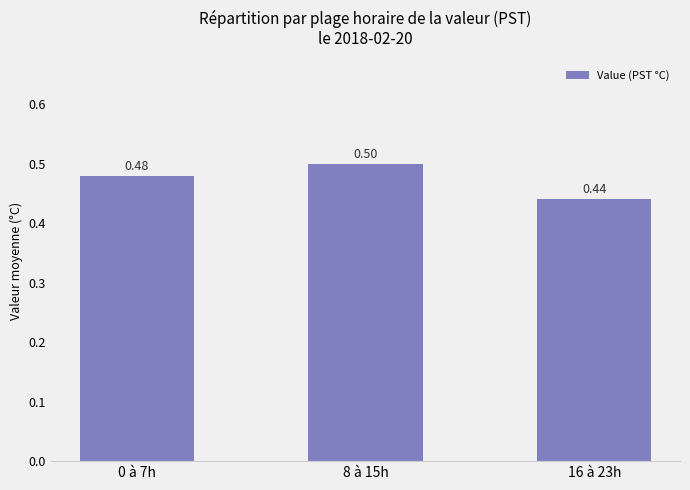

The chart shows a value of 0.7 at 16 à 23h. True or false?

False